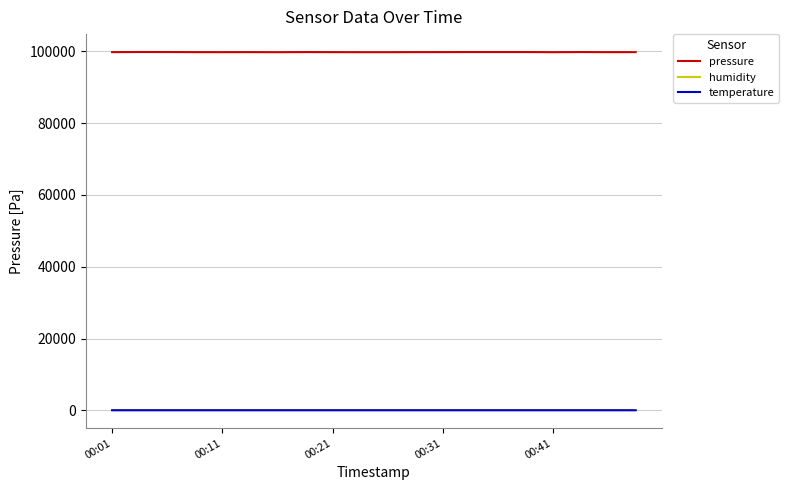

Which series has the largest range (max minus min)?

pressure